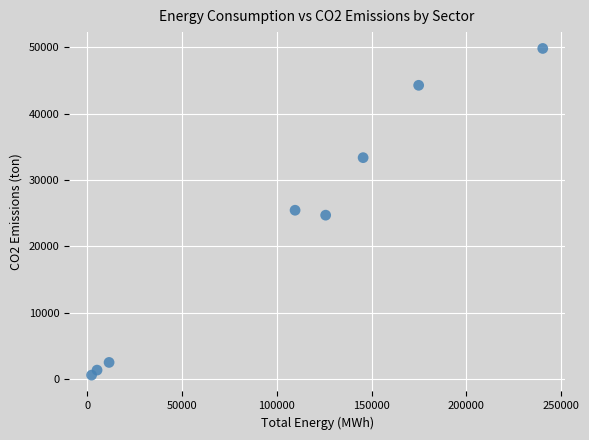

What is the average X value?

101903.3